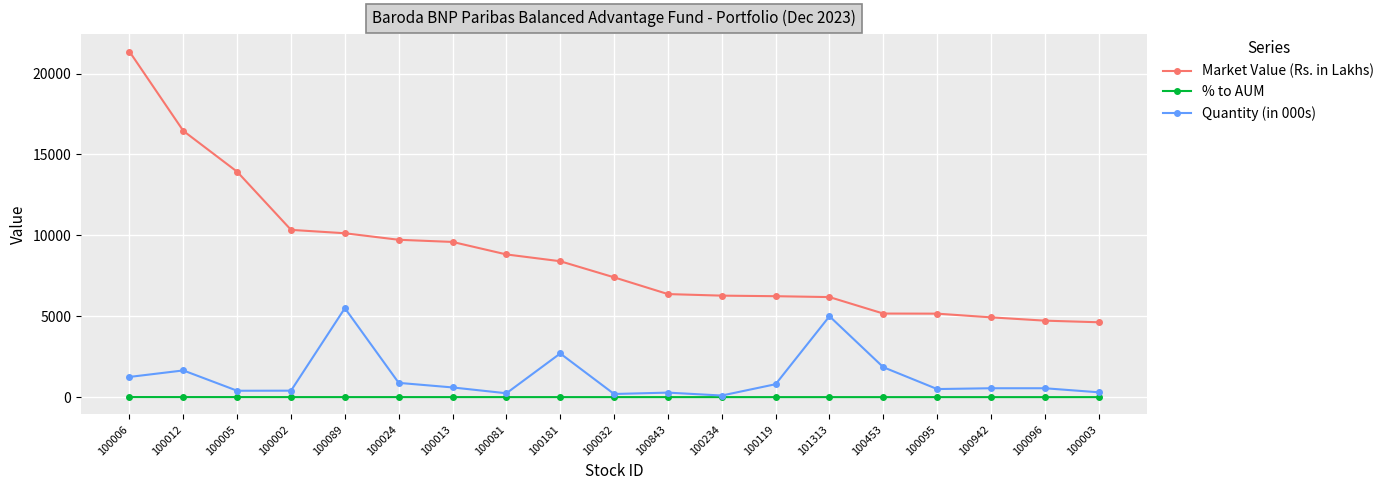

What is the value of the Quantity (in 000s) point at the 7th from the left?

600.0